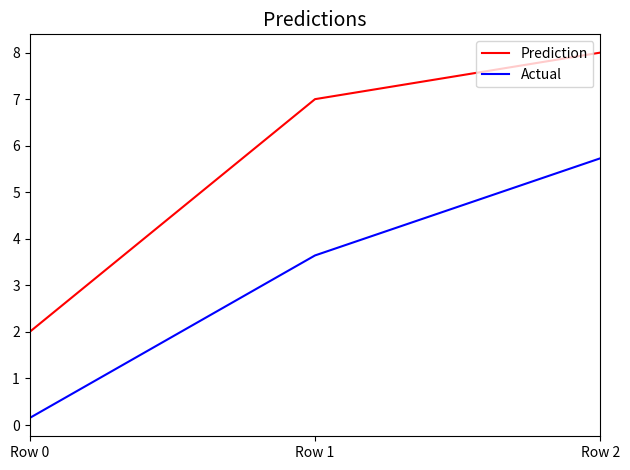

Reading left to right, list all the values displayed in this chart.

Prediction: Row 0=2.0	Row 1=7.0	Row 2=8.0
Actual: Row 0=0.2	Row 1=3.6	Row 2=5.7